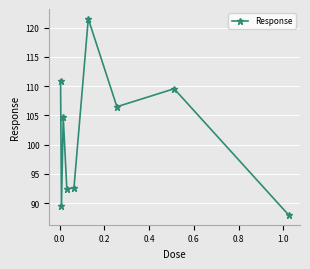

True or false: the data has more than 2 interior local peaks.

True